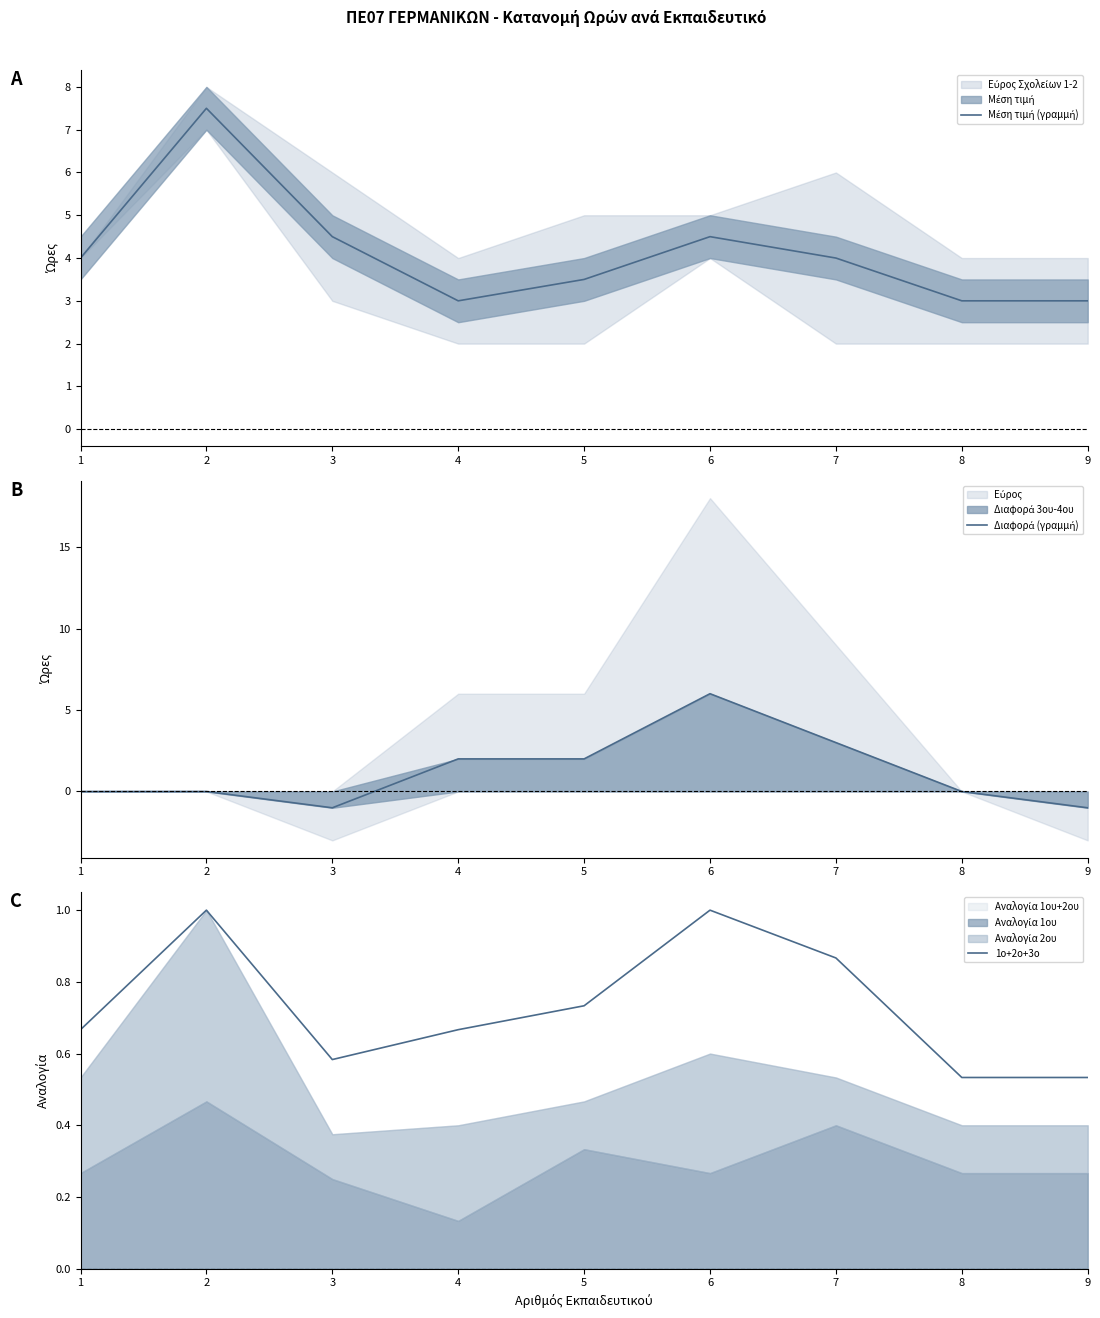

True or false: Μέση τιμή (γραμμή) has more than 2 points higher than both neighbors.

False